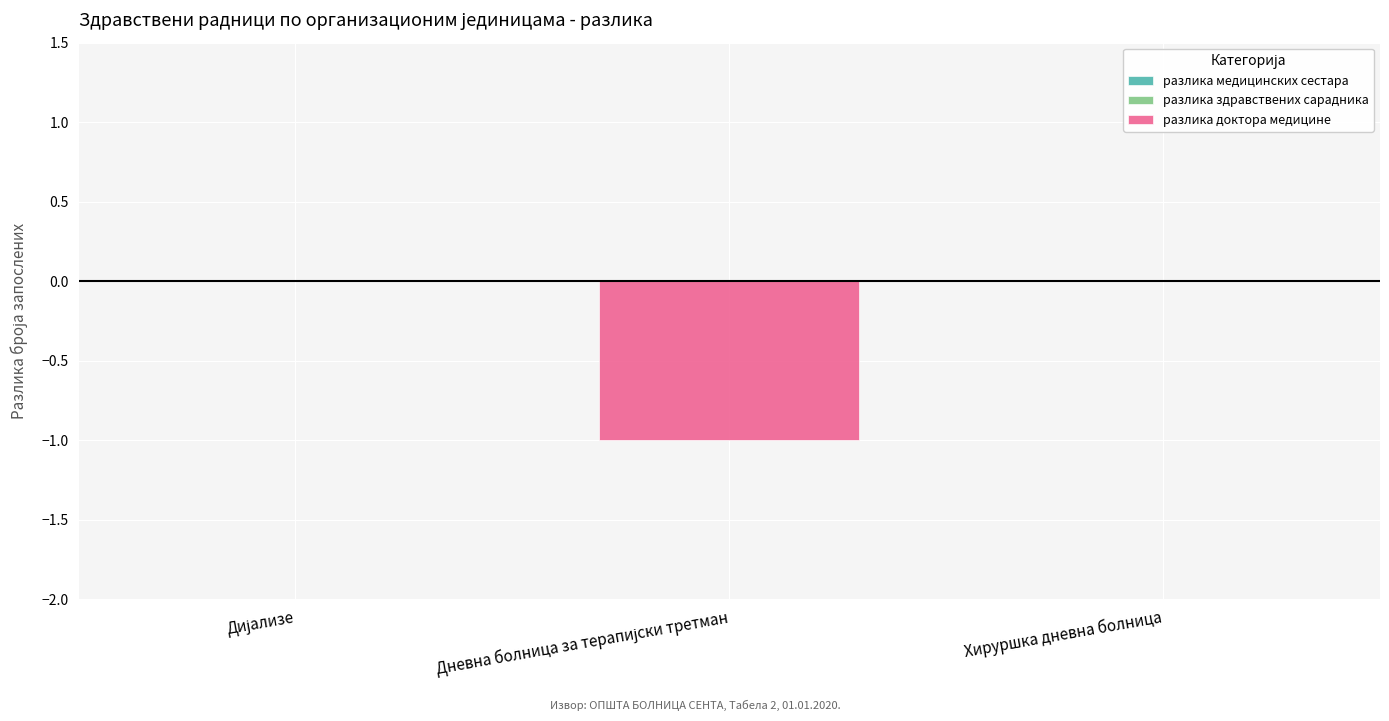

Is it true that the value at Хируршка дневна болница is 0?

True